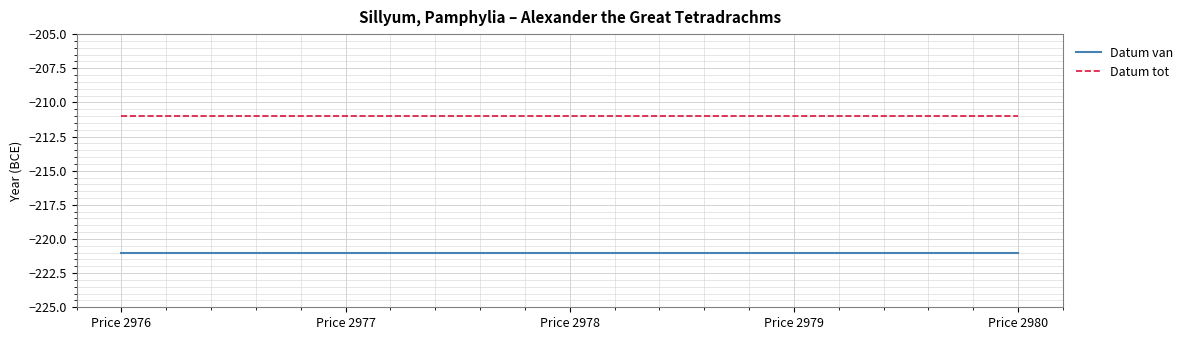

Reading right to left, what are all the values shown in this chart?

Datum van: Price 2980=-221	Price 2979=-221	Price 2978=-221	Price 2977=-221	Price 2976=-221
Datum tot: Price 2980=-211	Price 2979=-211	Price 2978=-211	Price 2977=-211	Price 2976=-211